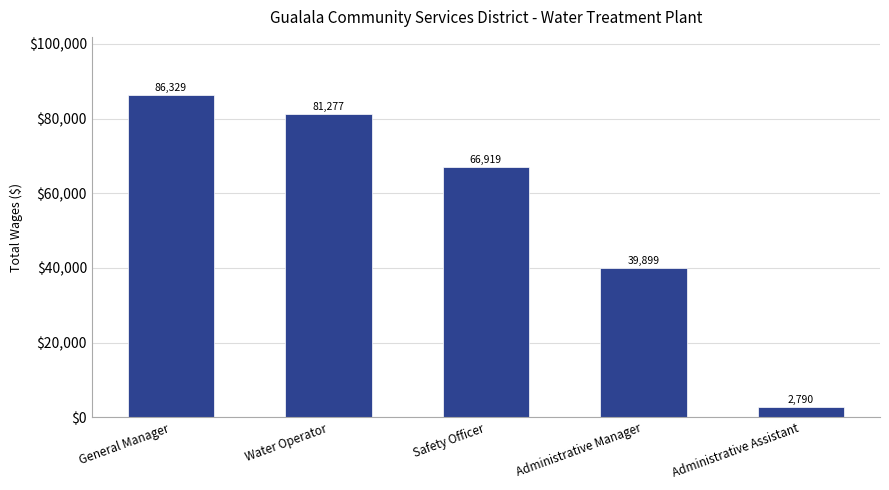

Reading left to right, extract all data points from this chart.

General Manager=86329	Water Operator=81277	Safety Officer=66919	Administrative Manager=39899	Administrative Assistant=2790